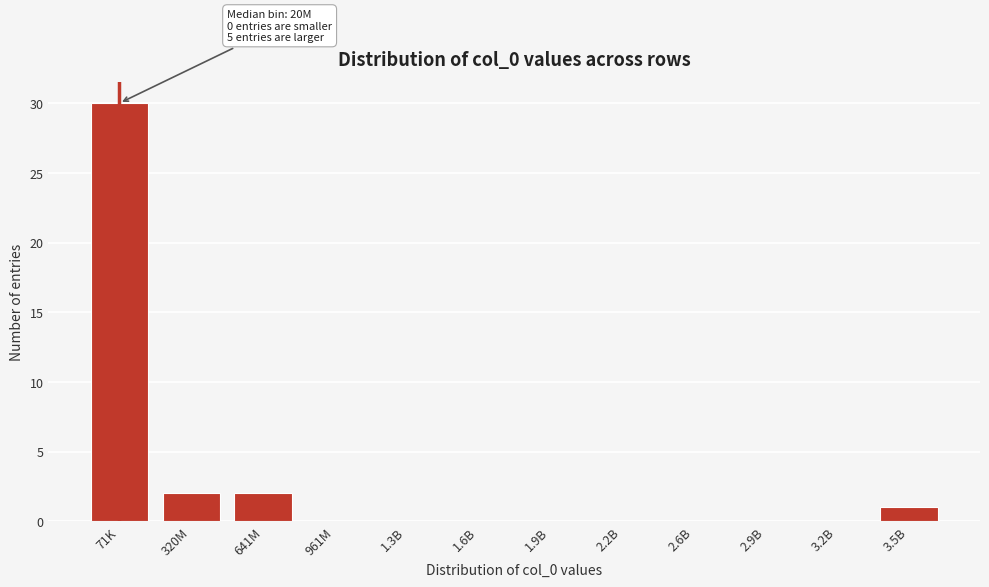

Reading left to right, extract all data points from this chart.

71K=30	320M=2	641M=2	961M=0	1.3B=0	1.6B=0	1.9B=0	2.2B=0	2.6B=0	2.9B=0	3.2B=0	3.5B=1